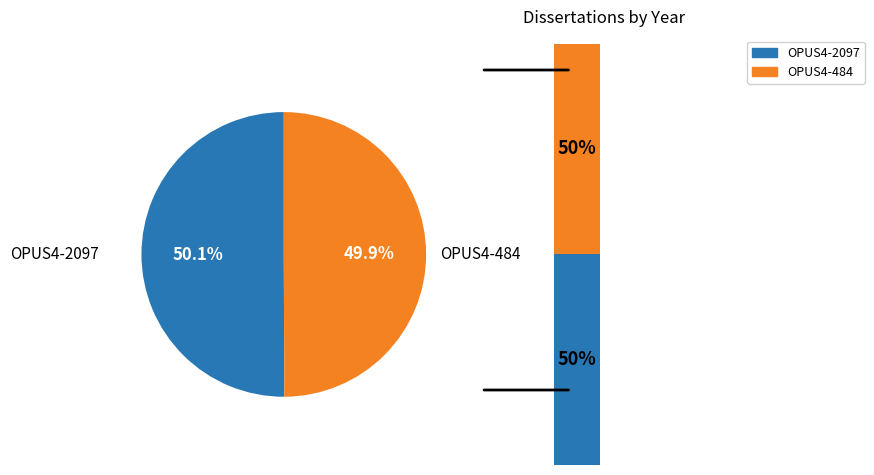

Rank the categories by value from lowest to highest.

OPUS4-484, OPUS4-2097